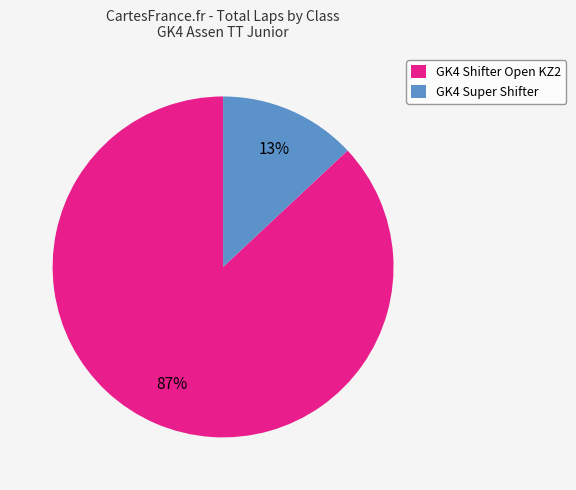

Is there a majority slice in this chart?

Yes